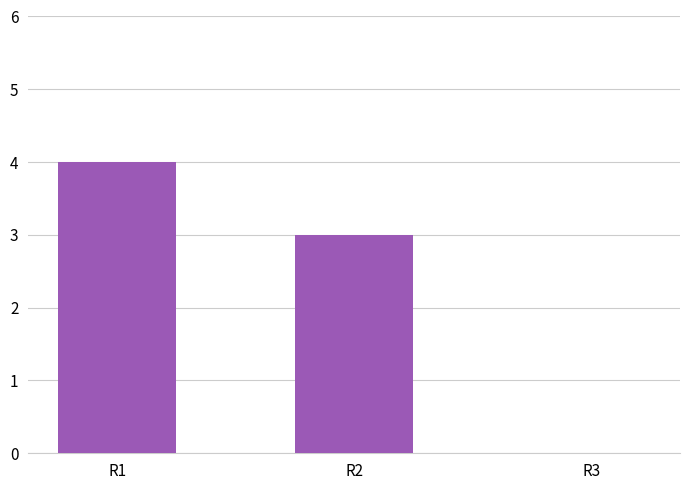

The value at R1 is 4. True or false?

True